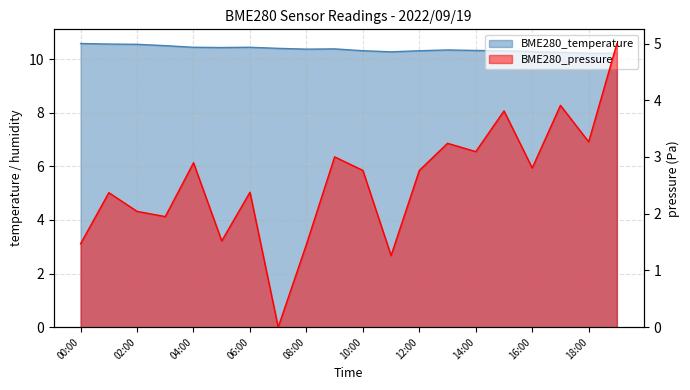

List the labels in order of value, largest first.

00:00, 01:00, 02:00, 03:00, 04:00, 06:00, 05:00, 07:00, 09:00, 08:00, 13:00, 14:00, 10:00, 12:00, 15:00, 16:00, 11:00, 17:00, 18:00, 19:00